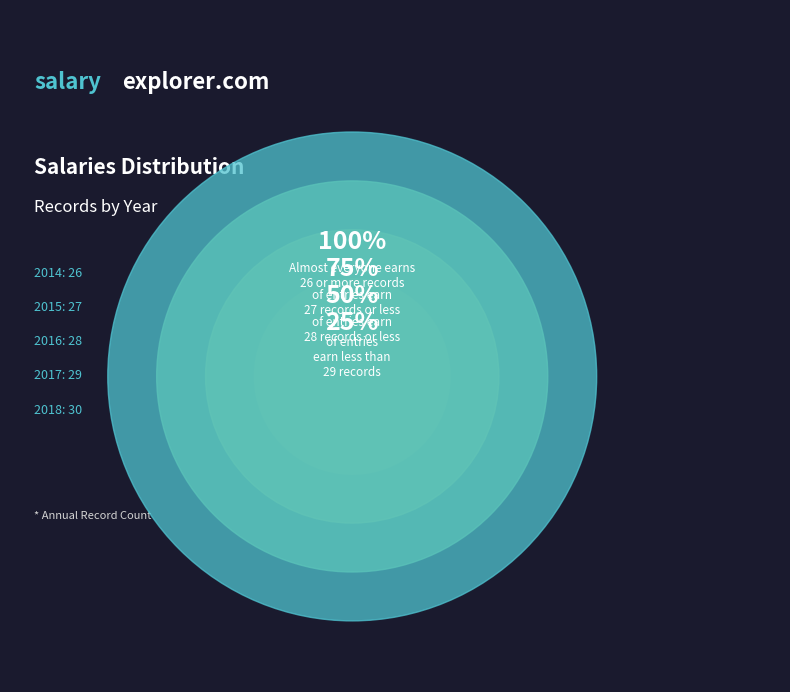

Is there any slice that represents more than half of the pie?

No